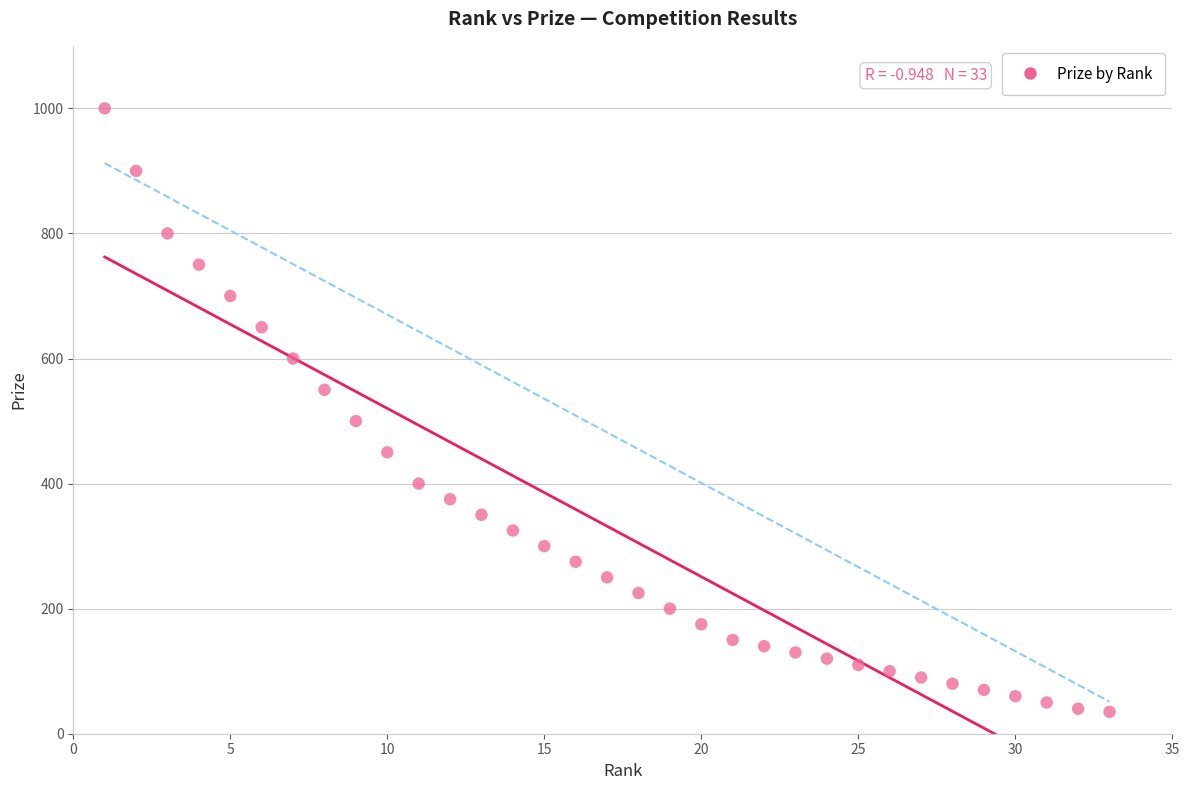

What Y value in the scatter plot is closest to 517?

500